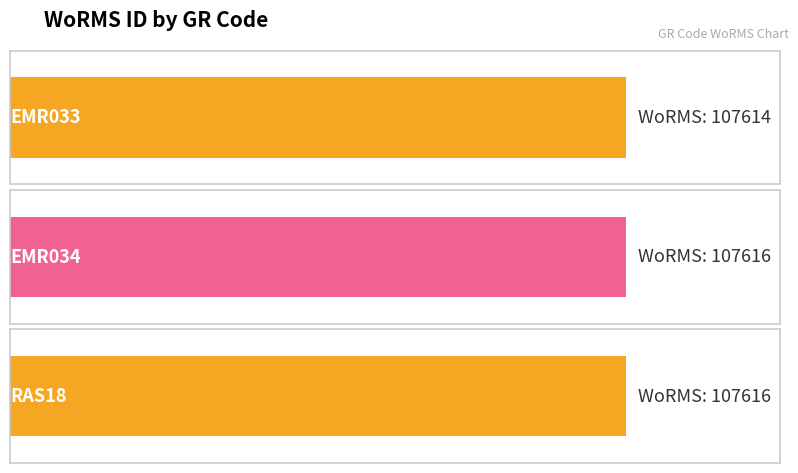

Is it true that the value at RAS18 is 191488?

False